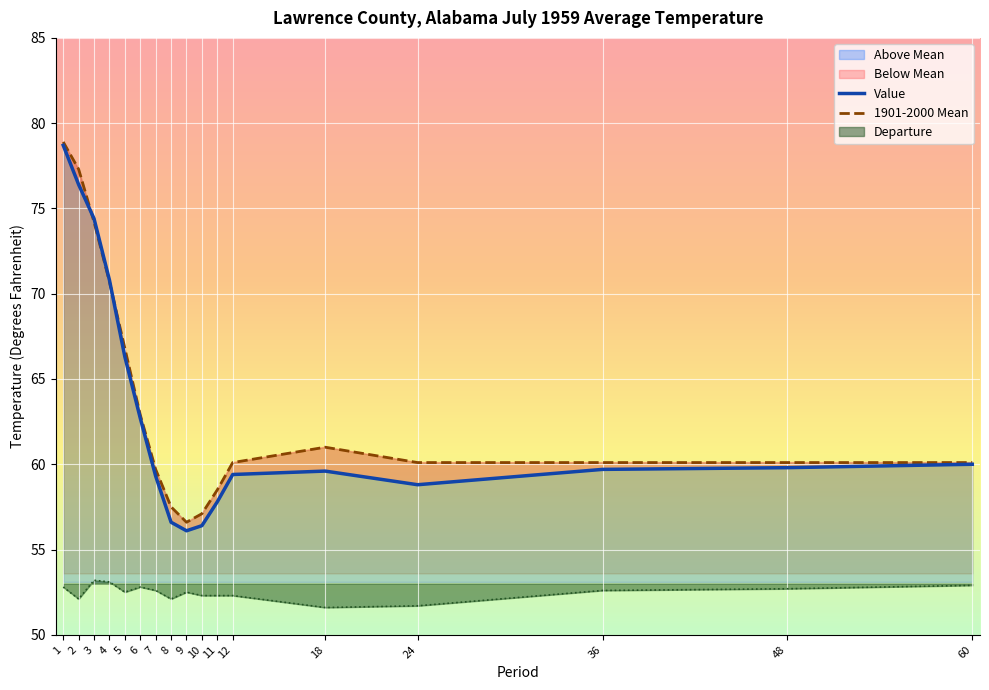

How many values in the 1901-2000 Mean series exceed 60?

12